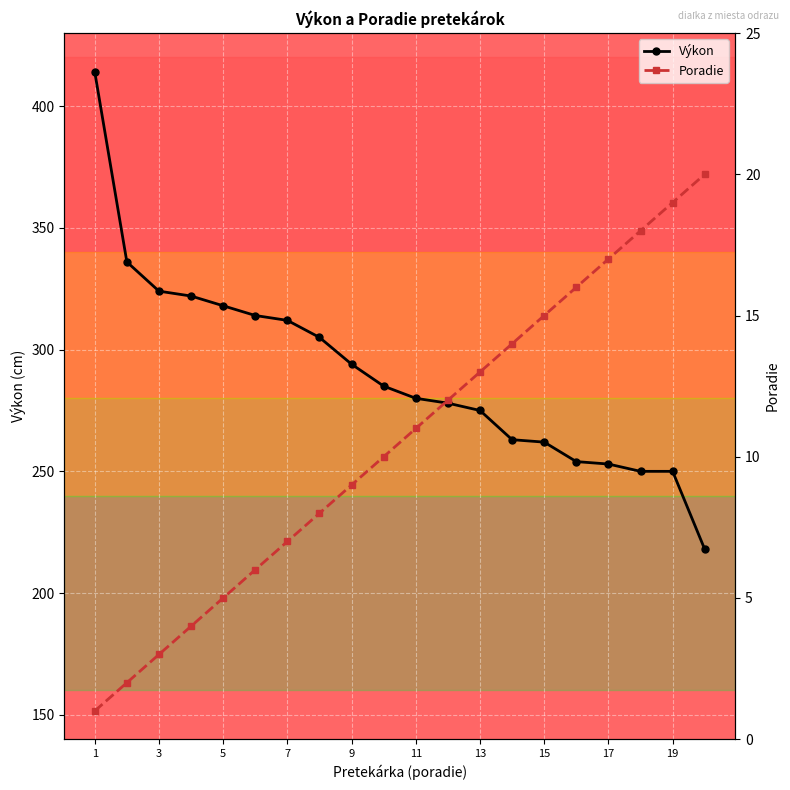

What is the average value of the Poradie series?

10